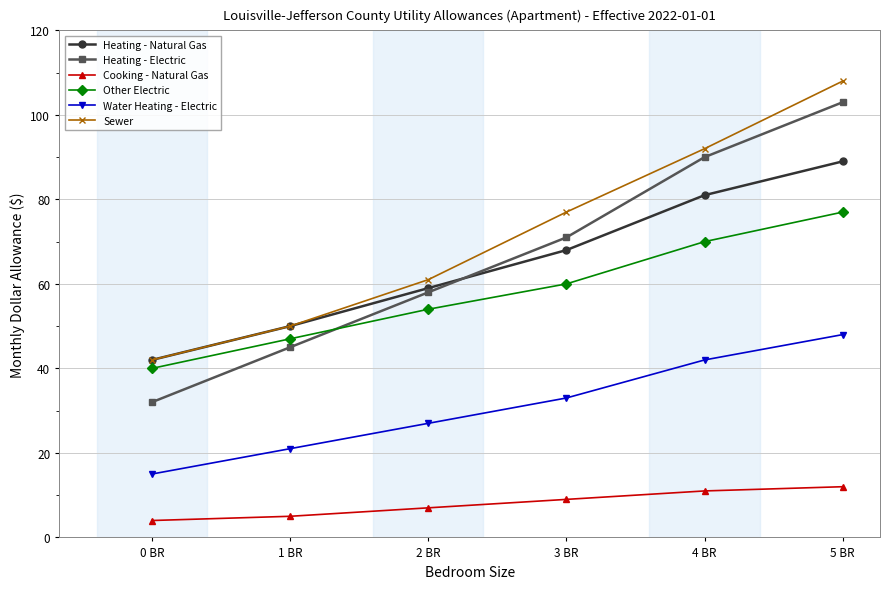

What are all the series names shown in the legend?

Heating - Natural Gas, Heating - Electric, Cooking - Natural Gas, Other Electric, Water Heating - Electric, Sewer